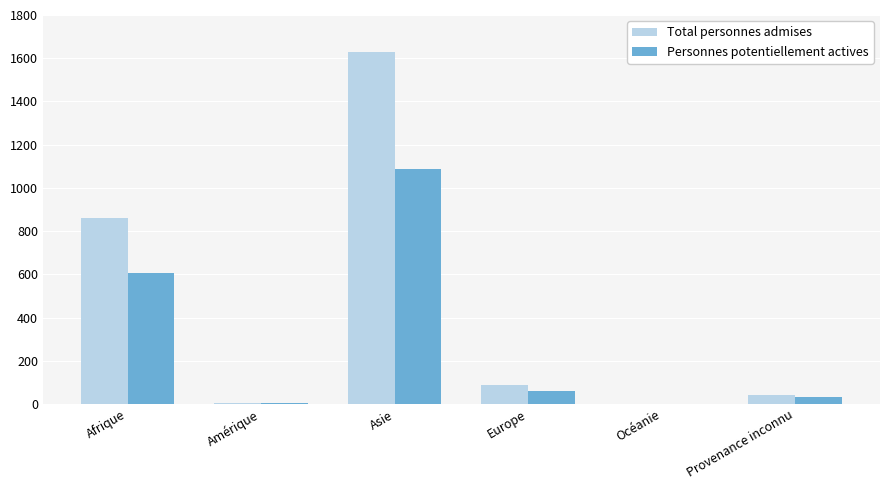

At which category is the sum across all series the highest?

Asie